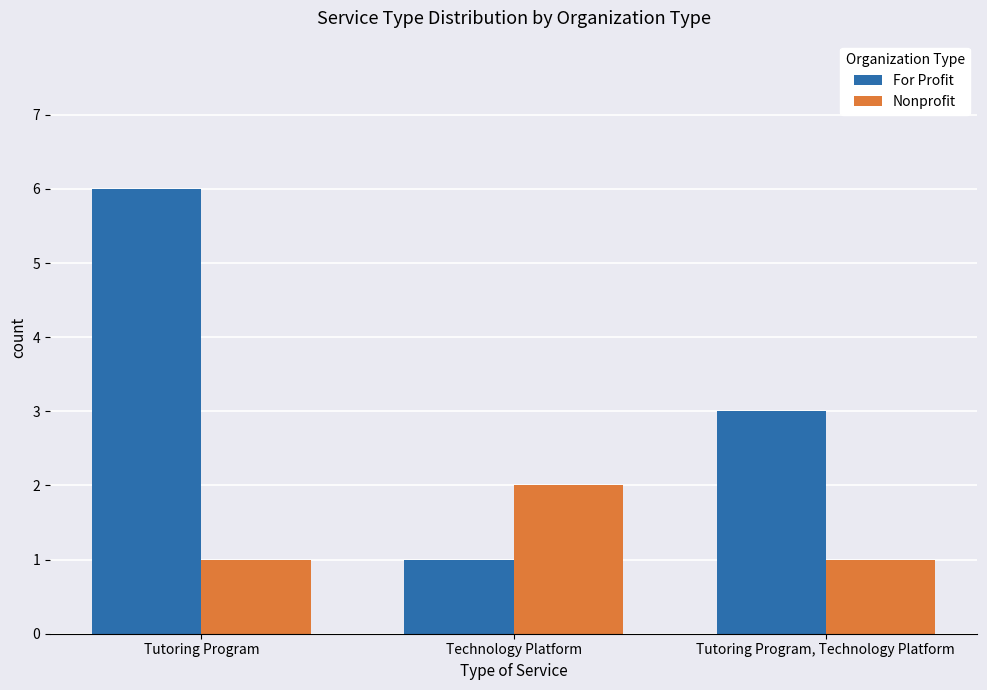

Which series has the widest spread of values?

For Profit